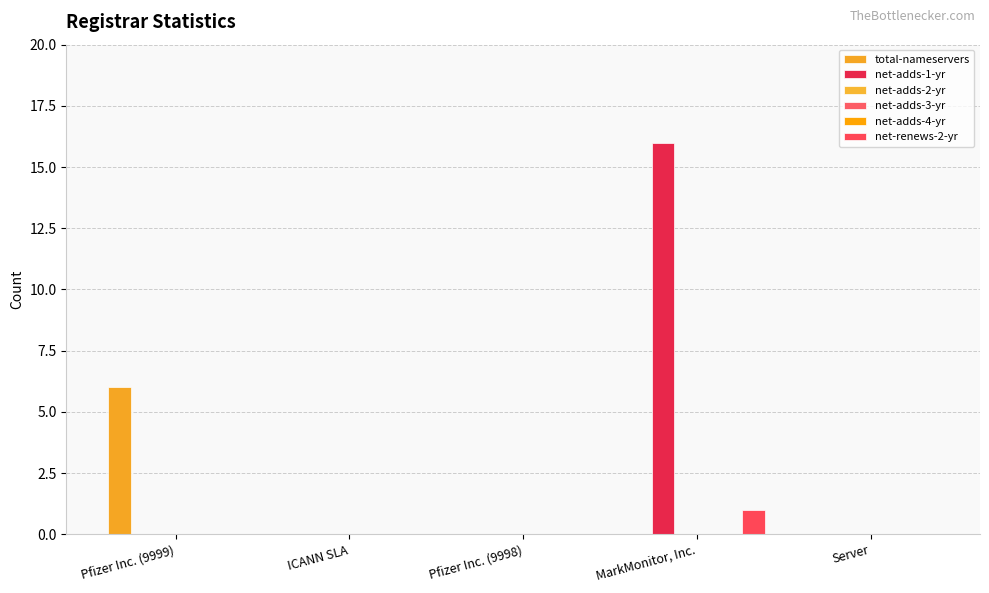

Rank the categories by net-adds-1-yr value from lowest to highest.

Pfizer Inc. (9999), ICANN SLA, Pfizer Inc. (9998), Server, MarkMonitor, Inc.